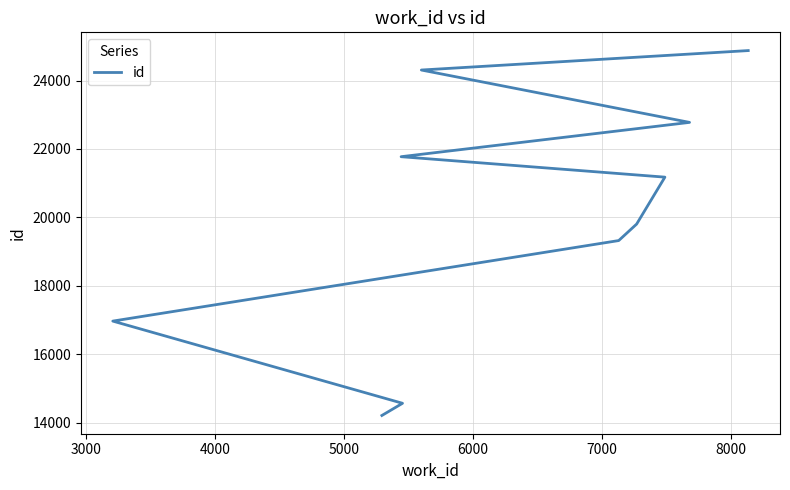

Is this an area chart (filled region under the line)?

No